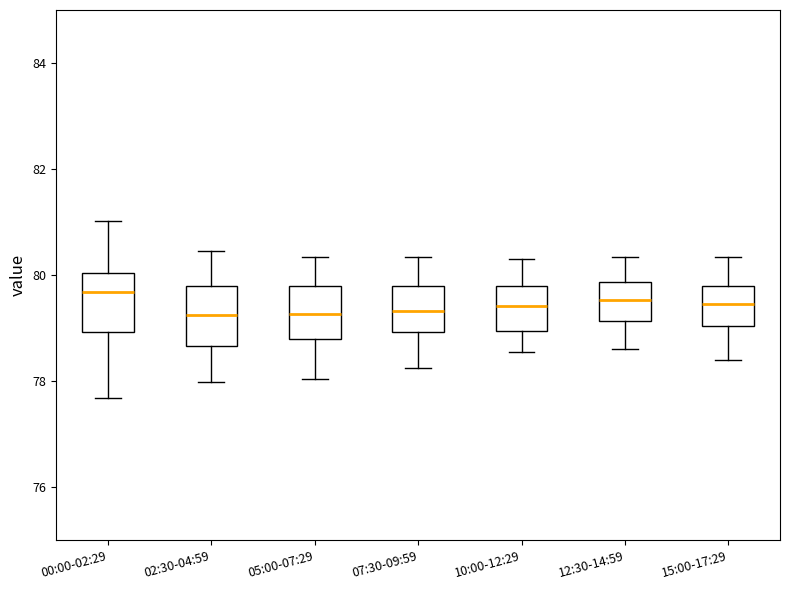

Reading left to right, read every box against the y-axis: the position of its median line, the range the box covers, and the ends of its whiskers. The values are not printed on the chart, so give them approximately, as read against the axis.

00:00-02:29: median 79.6, box 79.0 to 80.0, whiskers 77.6 to 81.0
02:30-04:59: median 79.2, box 78.6 to 79.8, whiskers 78.0 to 80.4
05:00-07:29: median 79.2, box 78.8 to 79.8, whiskers 78.0 to 80.4
07:30-09:59: median 79.4, box 79.0 to 79.8, whiskers 78.2 to 80.4
10:00-12:29: median 79.4, box 79.0 to 79.8, whiskers 78.6 to 80.4
12:30-14:59: median 79.6, box 79.2 to 79.8, whiskers 78.6 to 80.4
15:00-17:29: median 79.4, box 79.0 to 79.8, whiskers 78.4 to 80.4